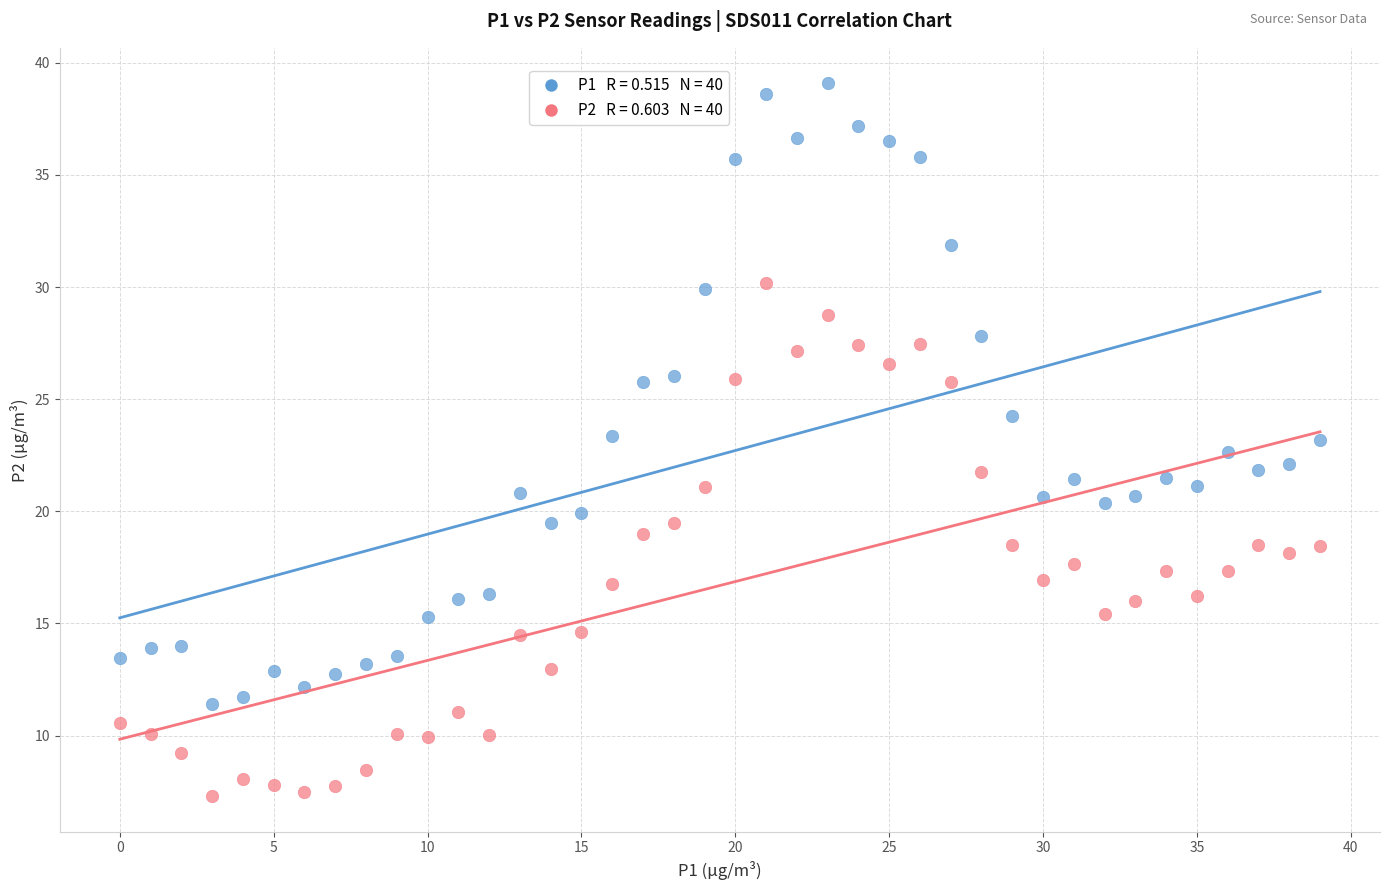

Across all data points, what is the range of Y values (max minus min)?

31.8